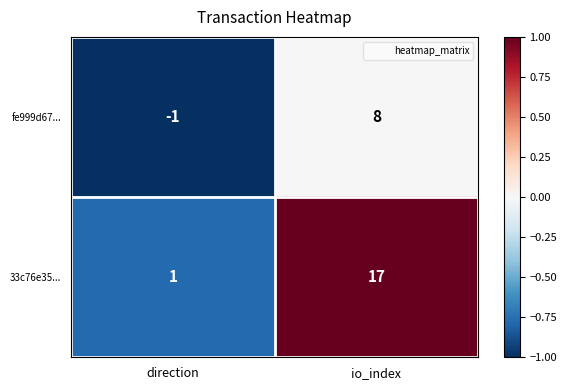

List the series in order of their overall mean, highest first.

33c76e35..., fe999d67...